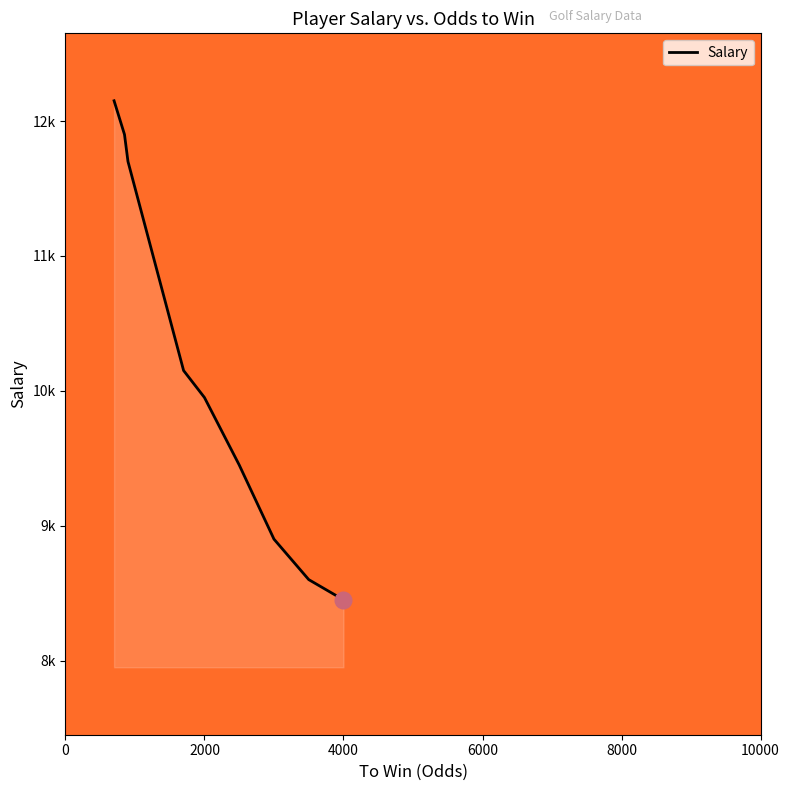

Does the chart have visible grid lines?

No